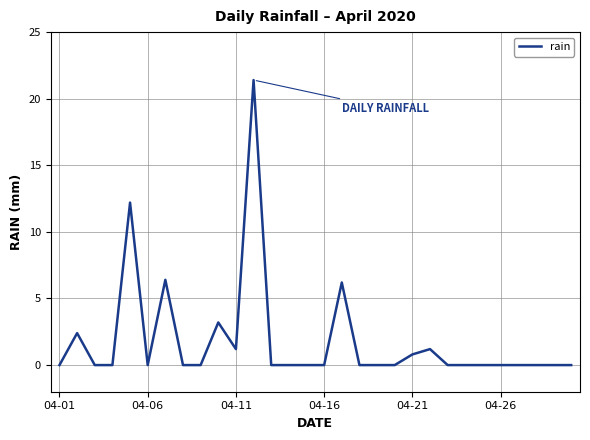

What is the greatest value displayed?

21.4